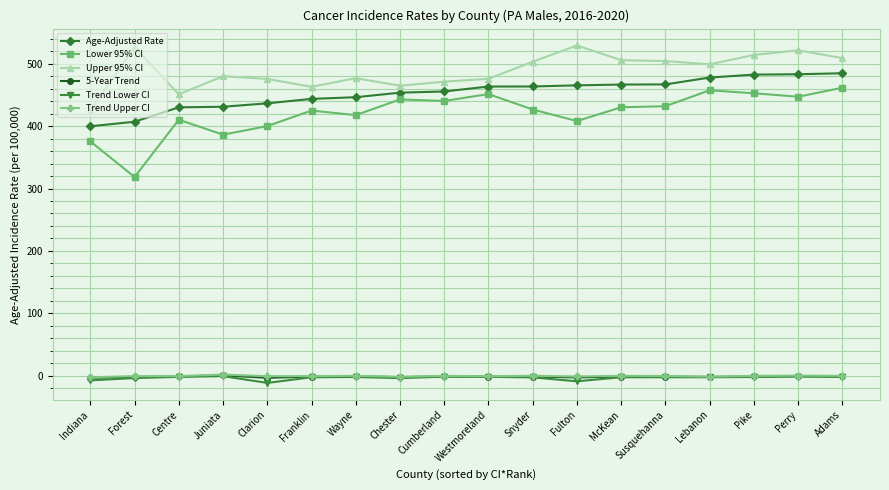

The value of Upper 95% CI at Franklin is 462.9. True or false?

True